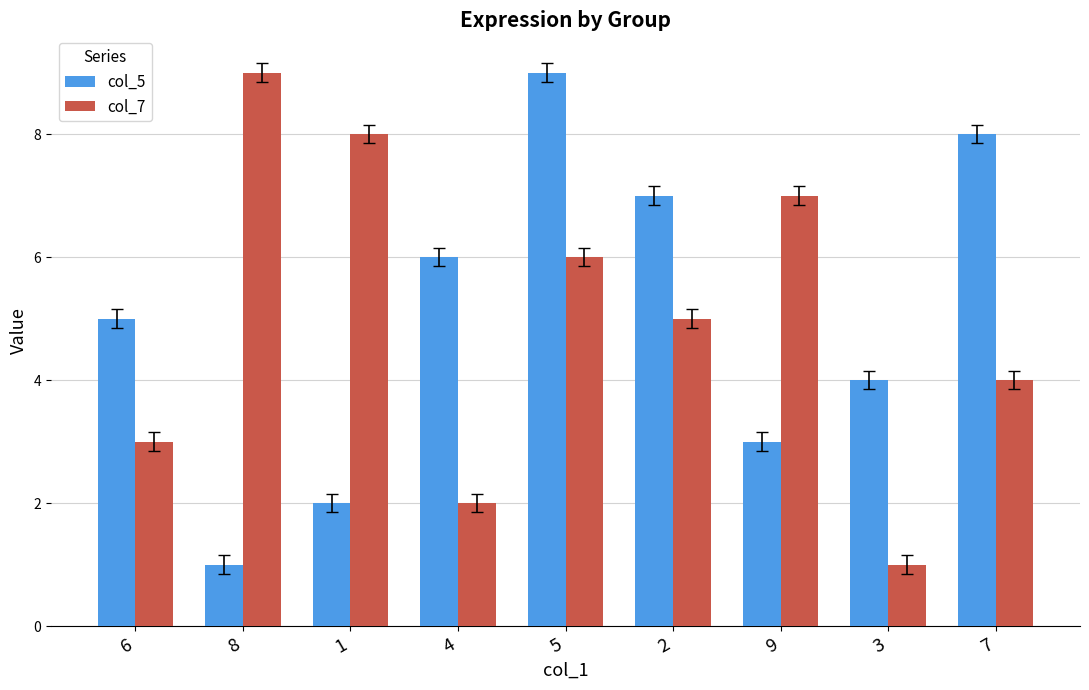

Reading right to left, list all the values displayed in this chart.

col_5: 7=8	3=4	9=3	2=7	5=9	4=6	1=2	8=1	6=5
col_7: 7=4	3=1	9=7	2=5	5=6	4=2	1=8	8=9	6=3